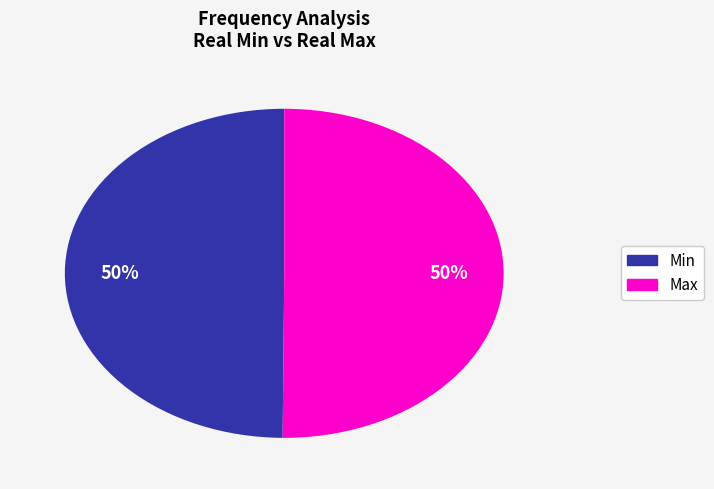

To the nearest percent, what is the average slice percentage?

50%